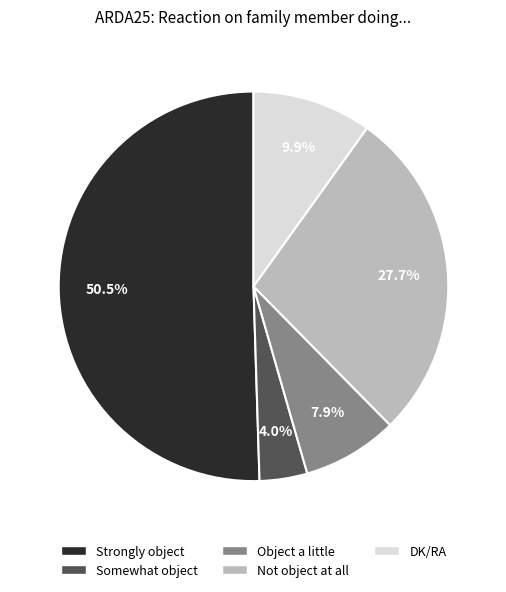

Is it true that Somewhat object is 4% of the pie?

True